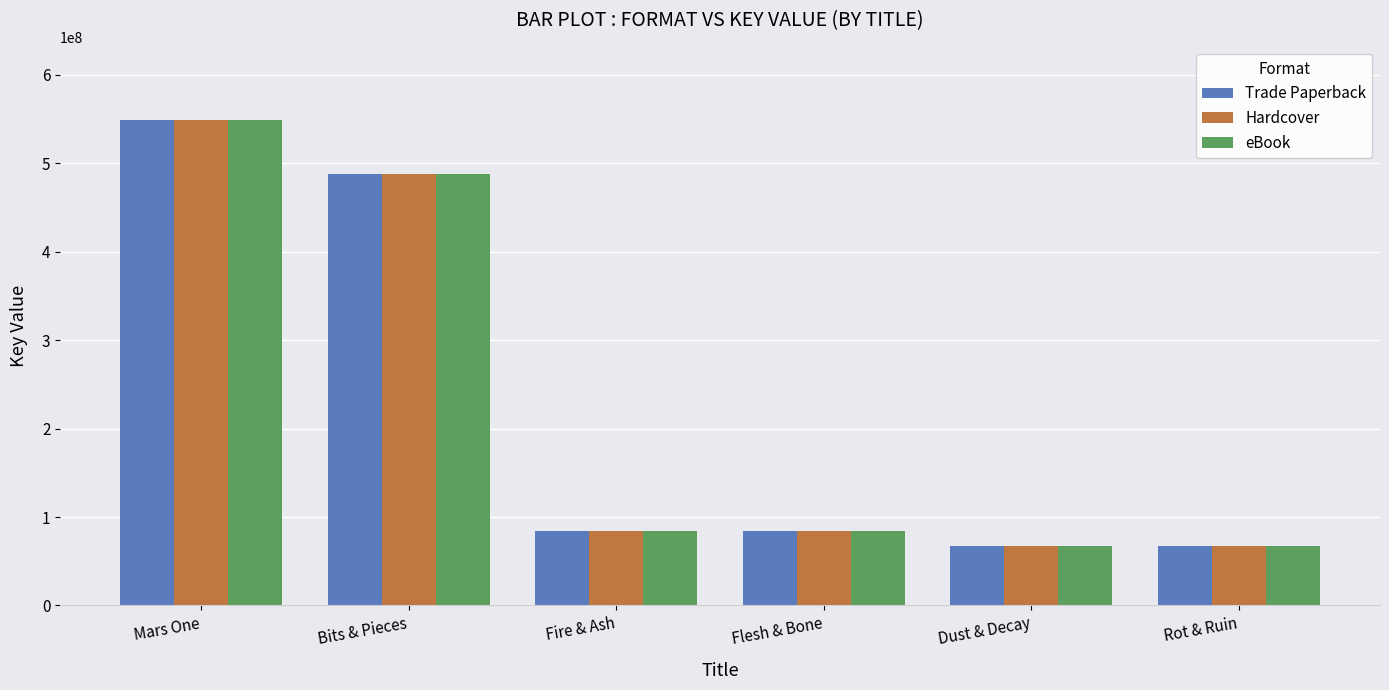

What is the average value of the Trade Paperback series?

223428247